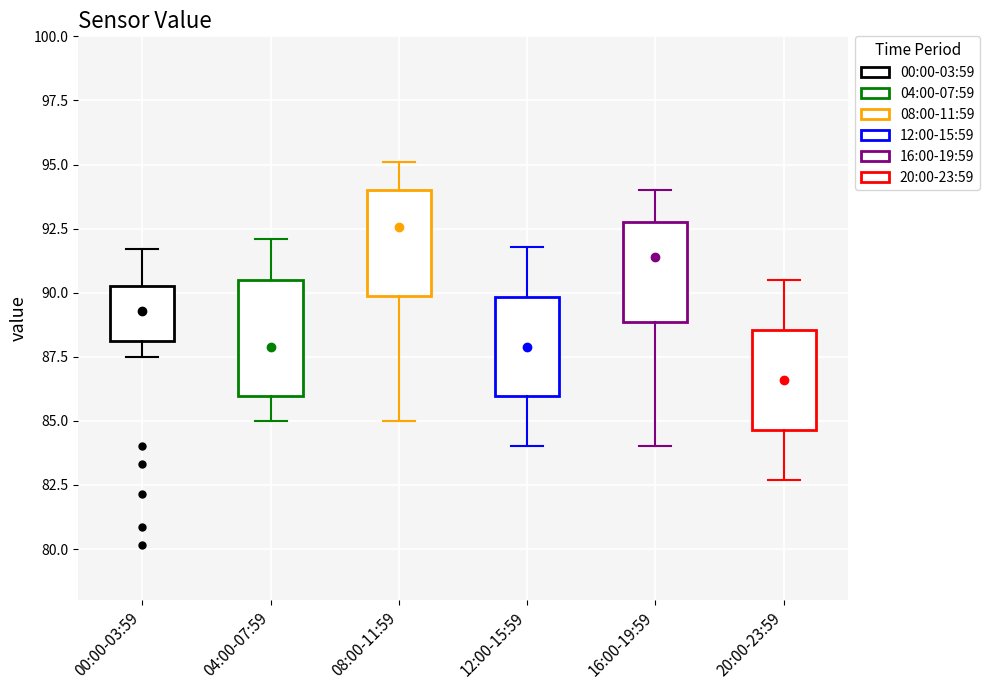

Which box has the highest median line?

08:00-11:59